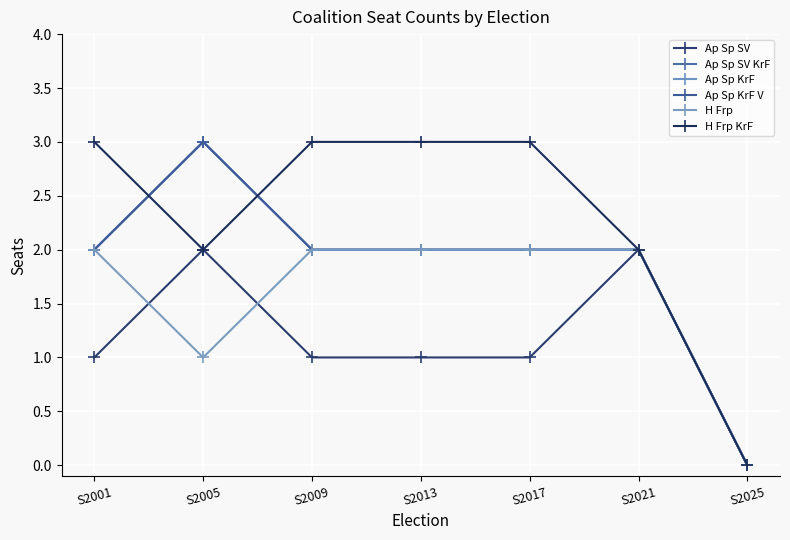

Does the chart have visible grid lines?

Yes